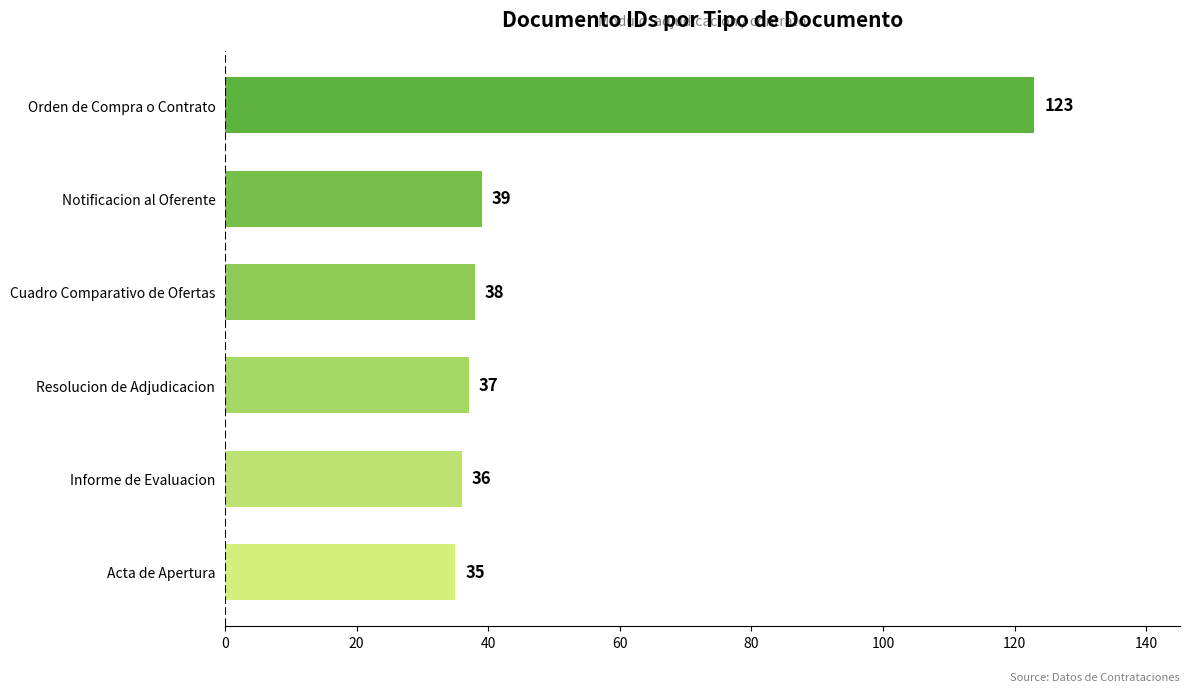

Reading bottom to top, list all the values displayed in this chart.

Acta de Apertura=35	Informe de Evaluacion=36	Resolucion de Adjudicacion=37	Cuadro Comparativo de Ofertas=38	Notificacion al Oferente=39	Orden de Compra o Contrato=123